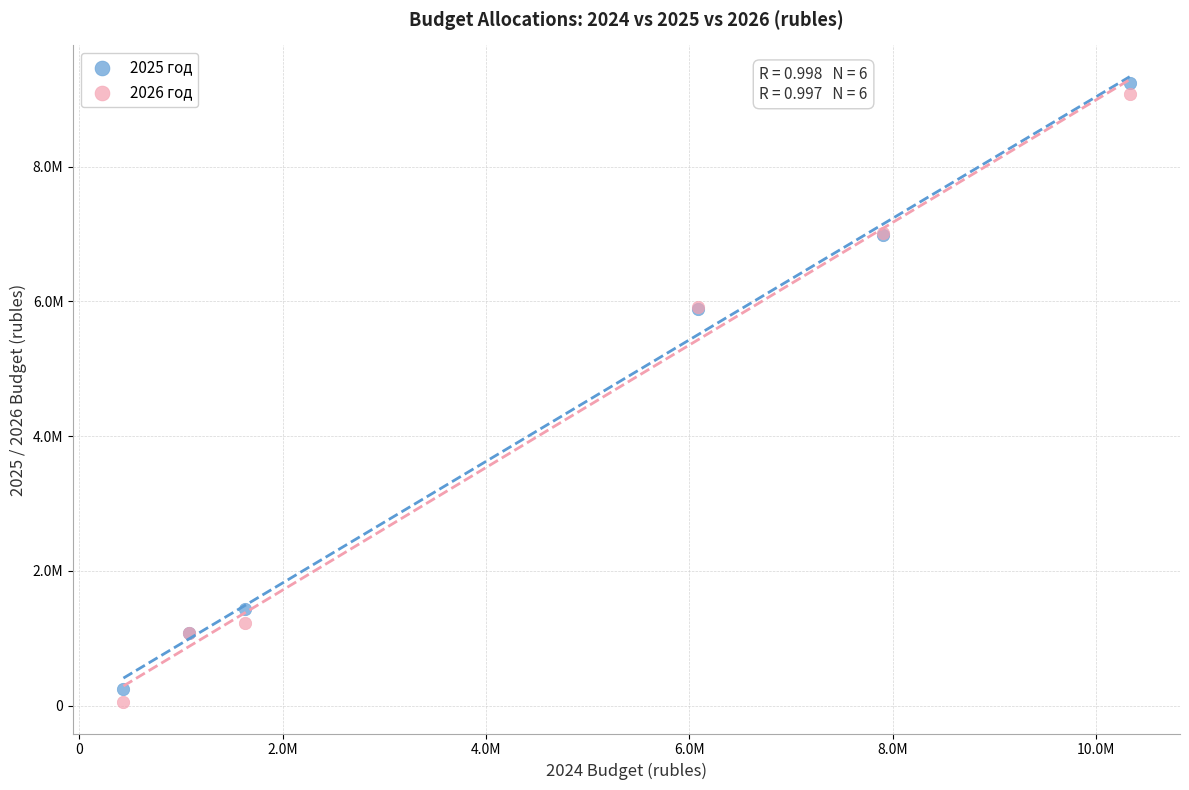

What are all the series names shown in the legend?

2025 год, 2026 год